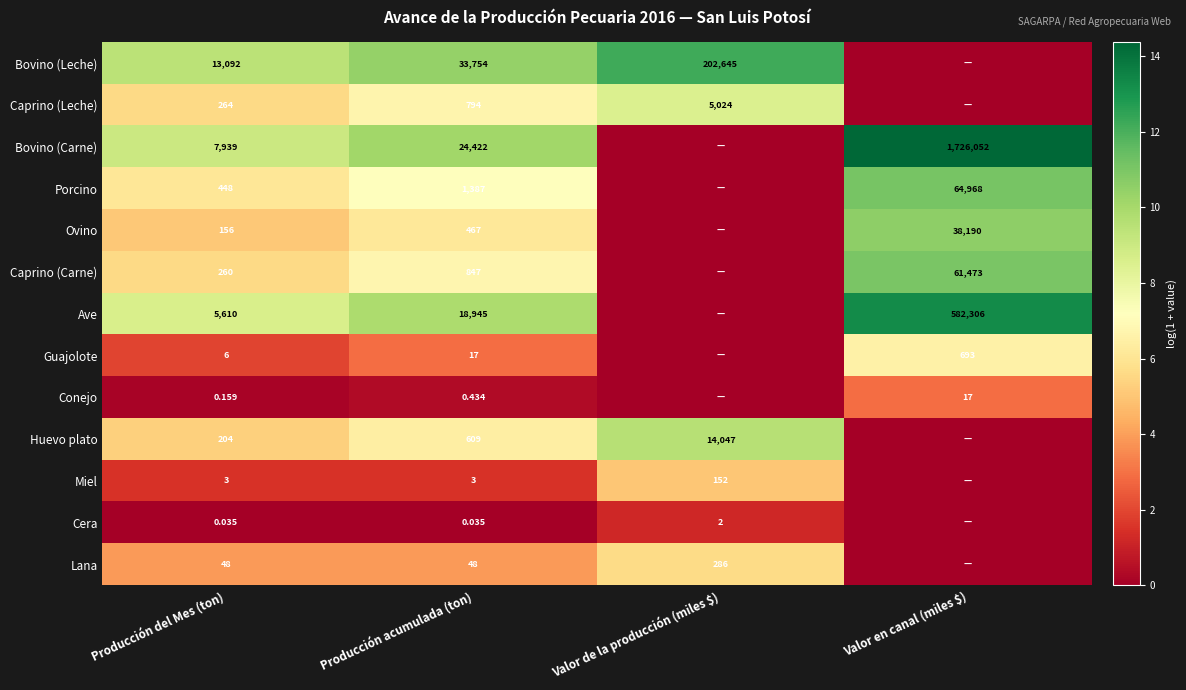

Is the value of Miel at Producción acumulada (ton) greater than the value of Conejo at Producción del Mes (ton)?

Yes